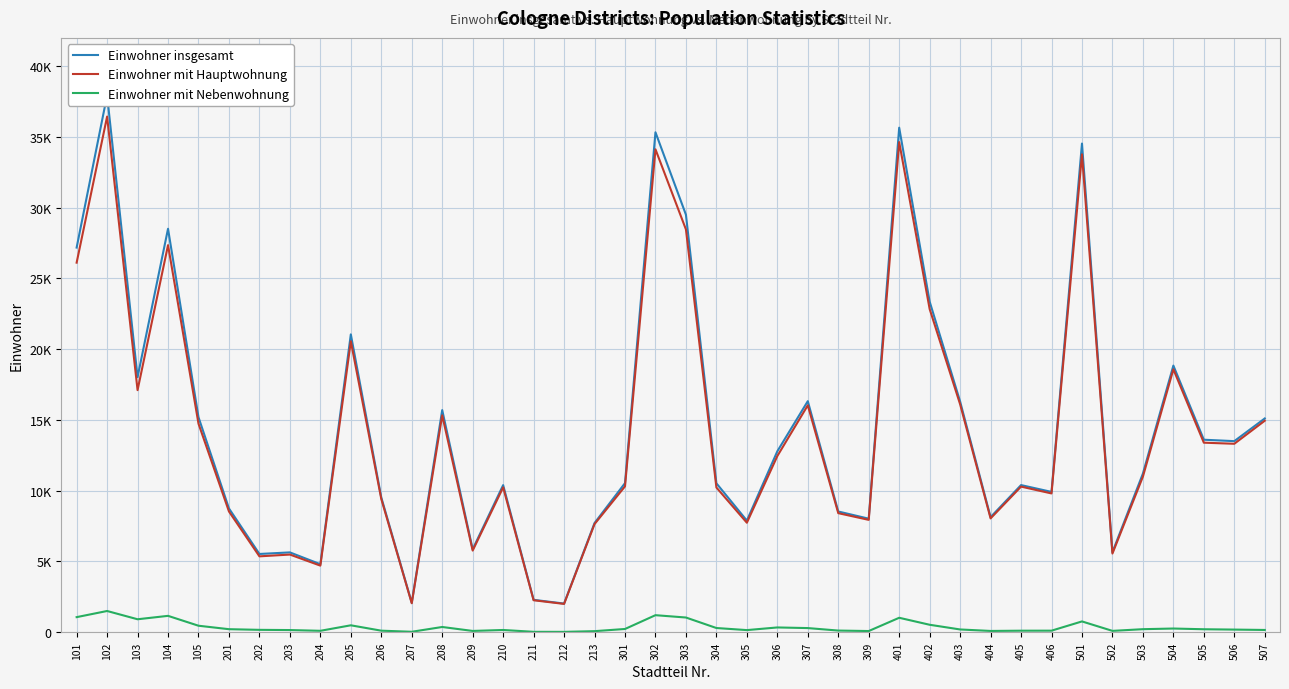

What is the total value across all series at 503?

22422